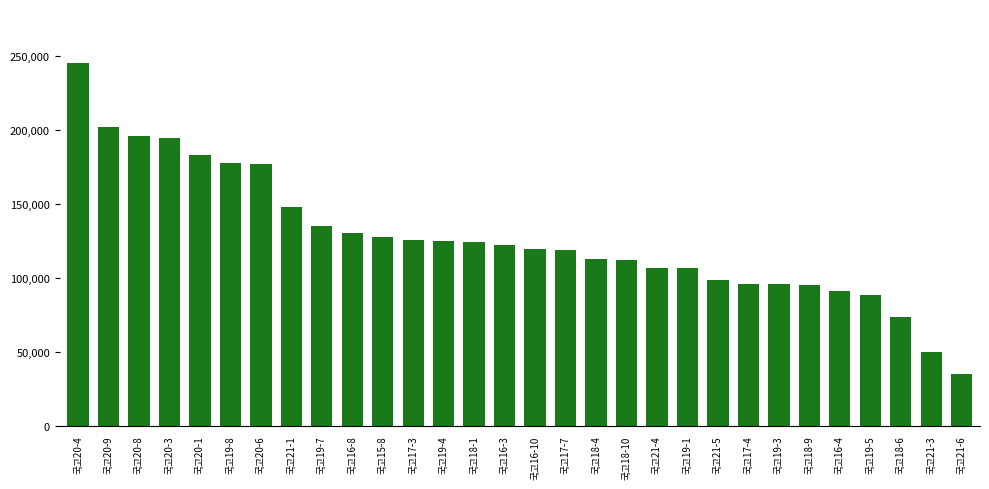

What value does the data have at 국고21-5, to the nearest 100?

99000